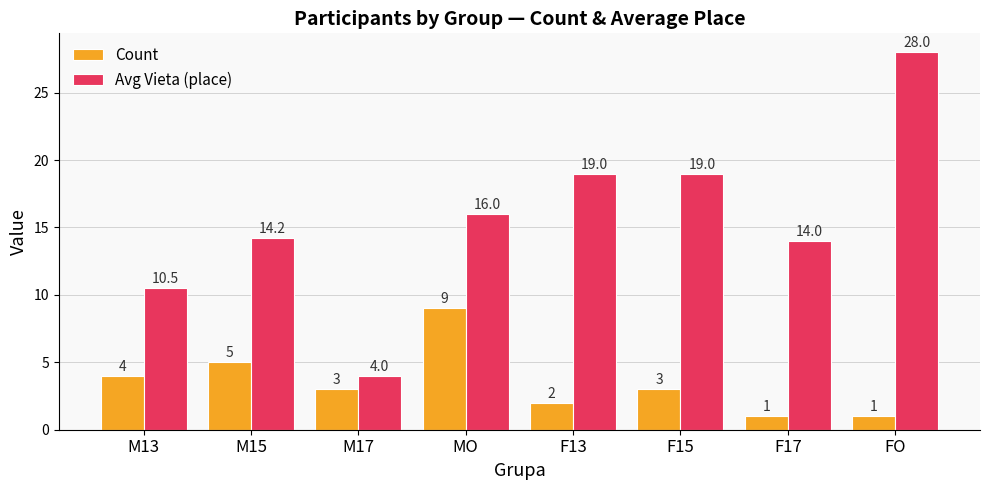

Which series has the largest total across all categories?

Avg Vieta (place)